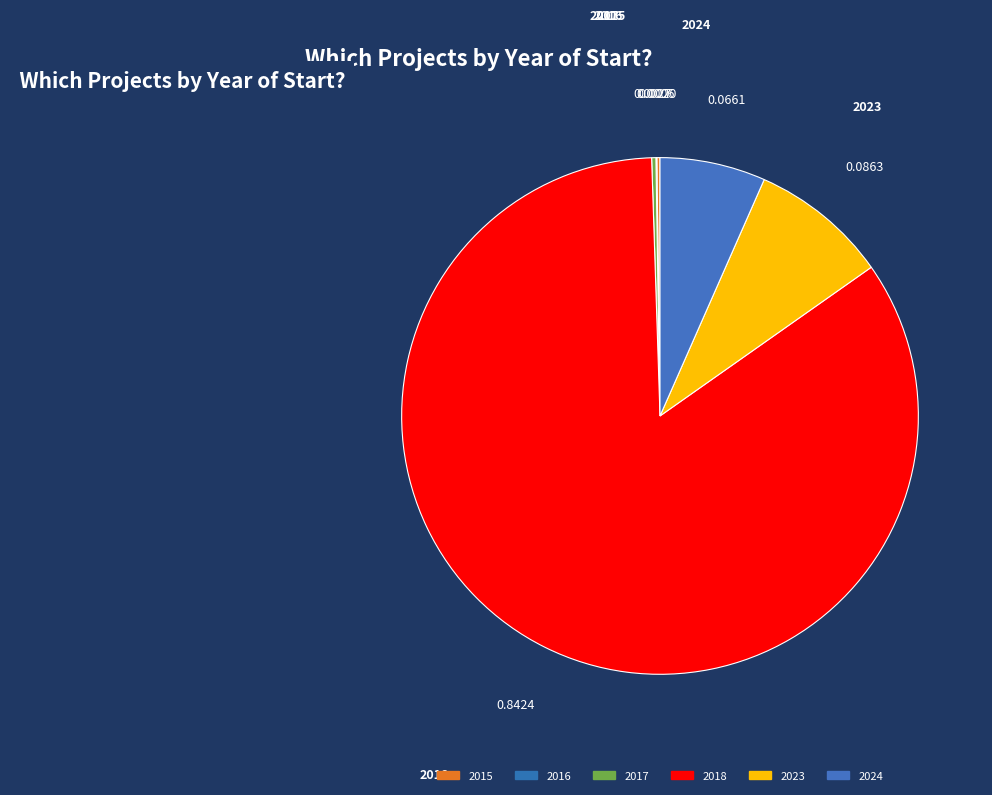

What is the ratio of the value at 2018 to the value at 2024?

12.8